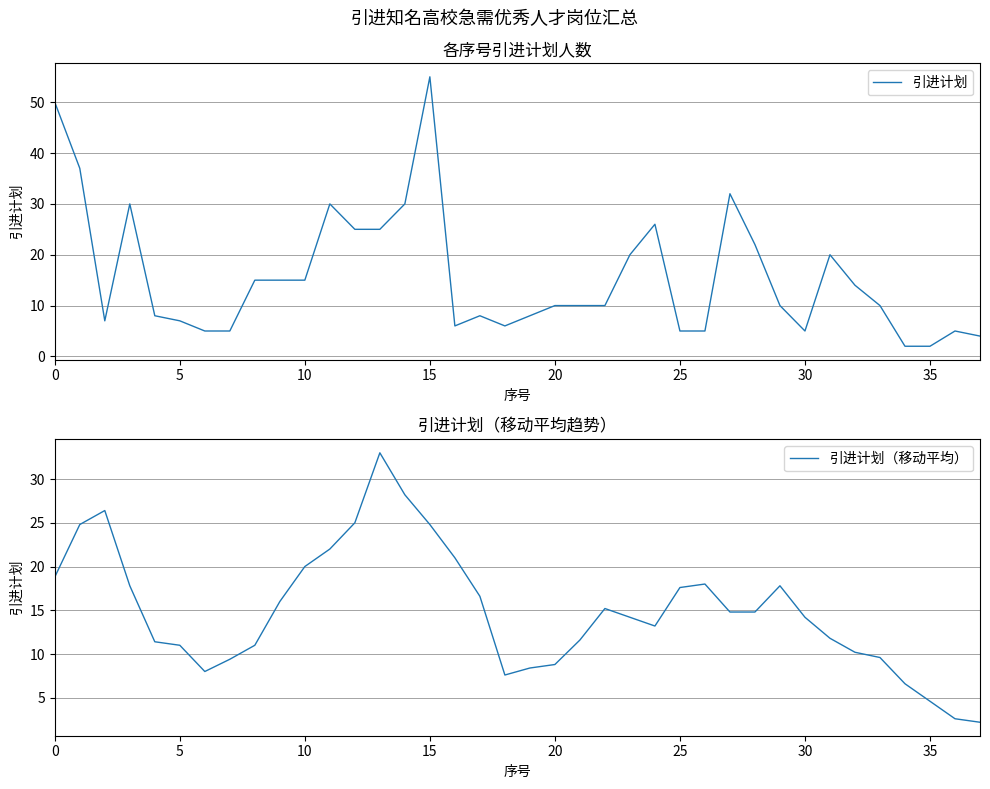

What is the greatest value displayed?

55.0